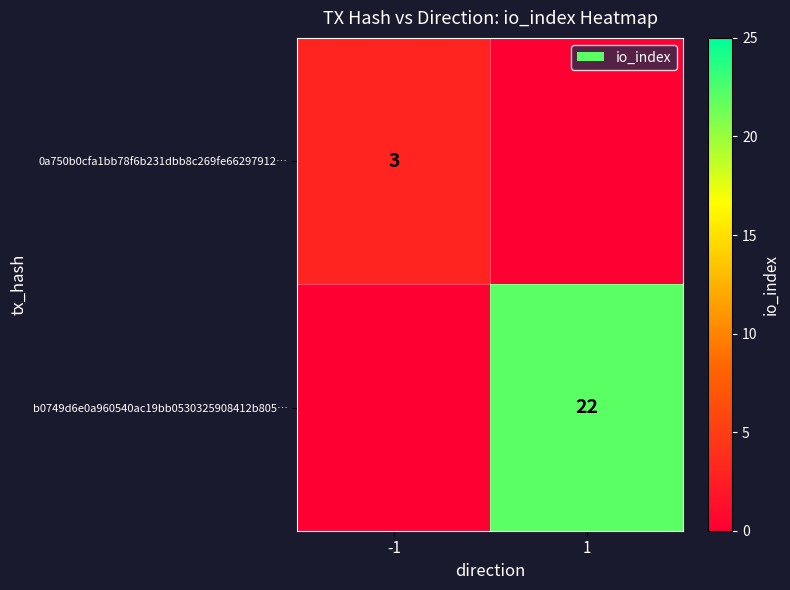

True or false: b0749d6e0a960540ac19bb0530325908412b805… has a value of 6 at 1.

False